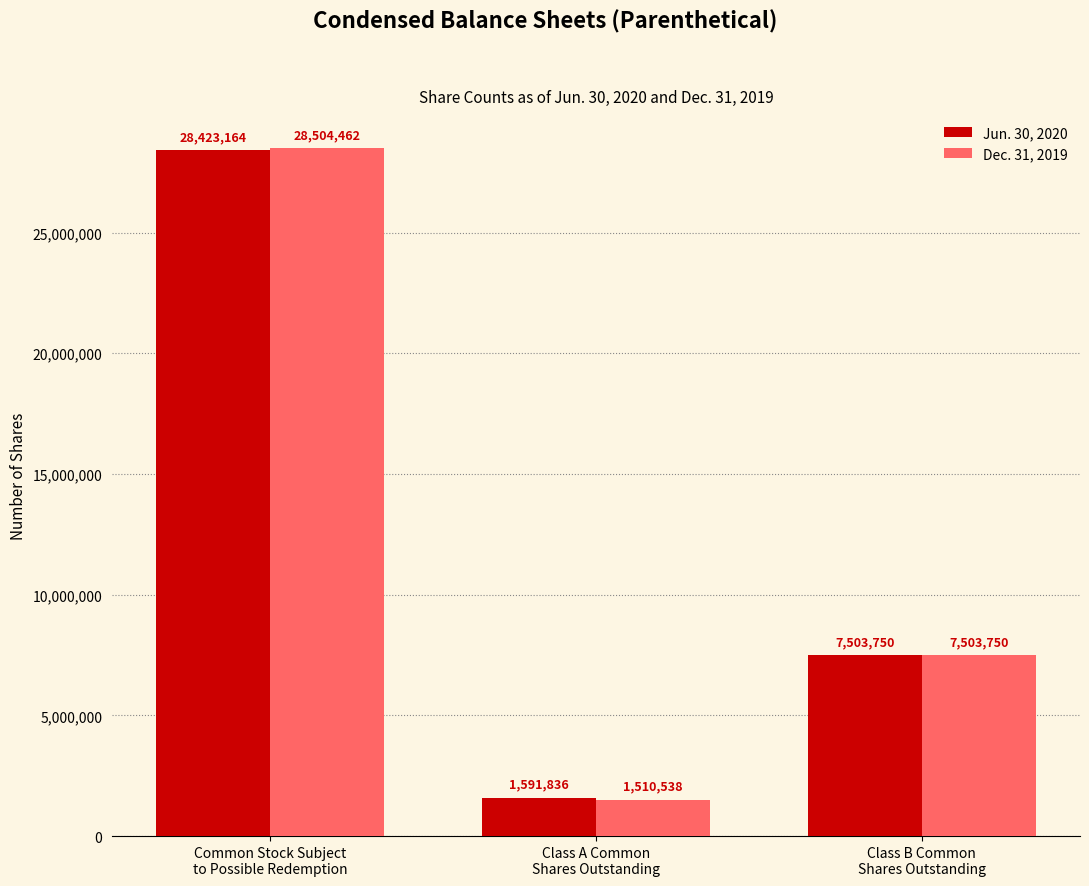

Count the number of categories in the chart.

3